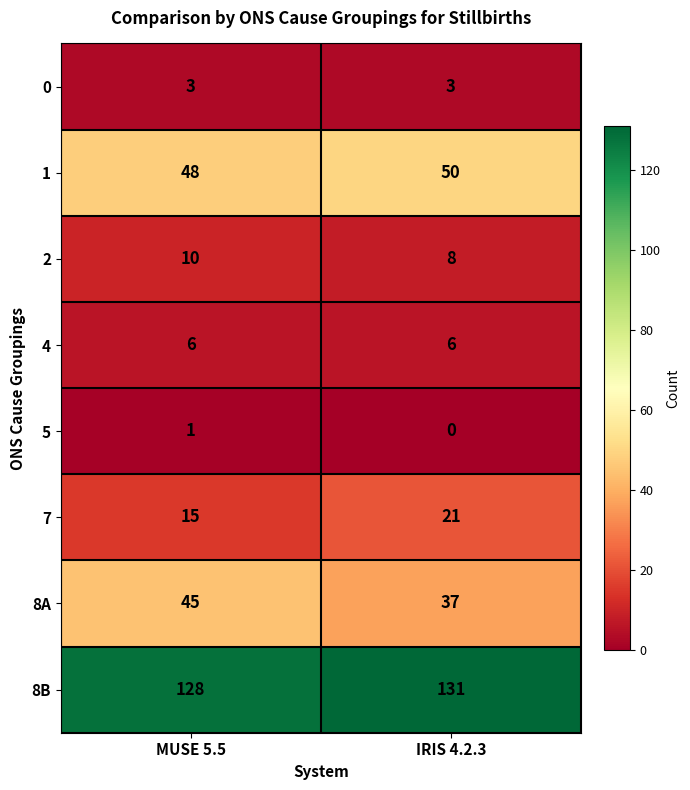

List the series in order of their peak value, lowest first.

5, 0, 4, 2, 7, 8A, 1, 8B